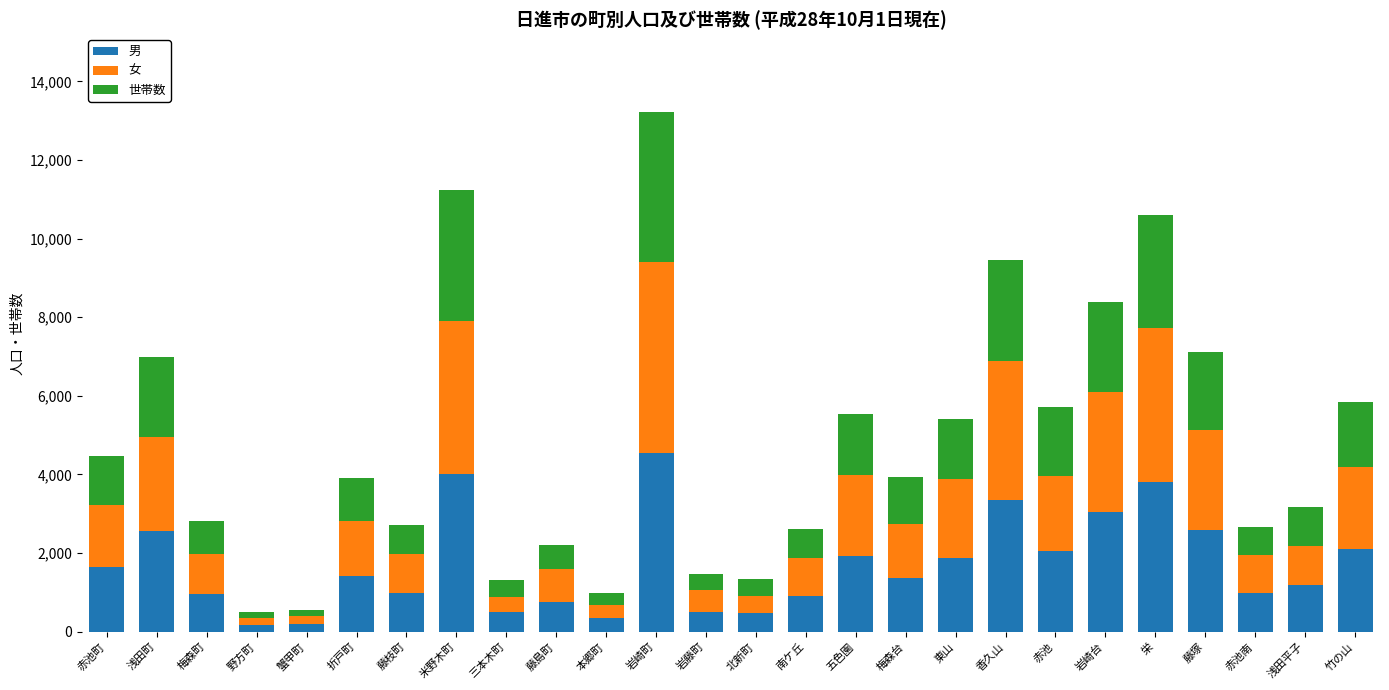

What is the average value of the 男 series?

1703